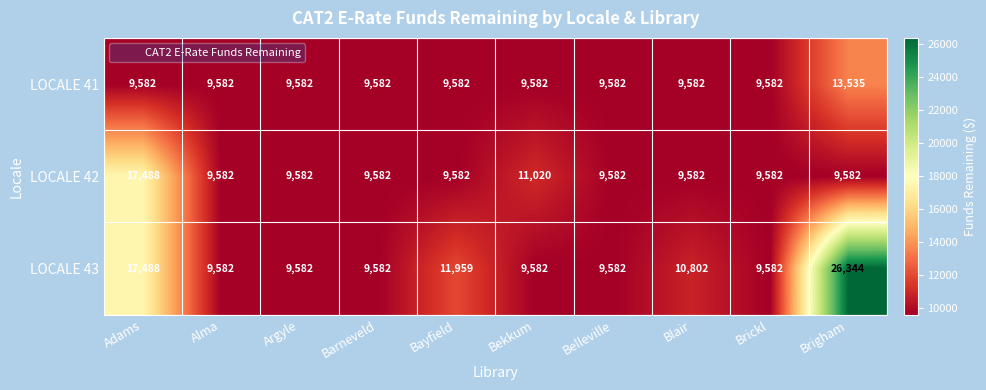

Rank the series by their maximum value, from highest to lowest.

LOCALE 43, LOCALE 42, LOCALE 41